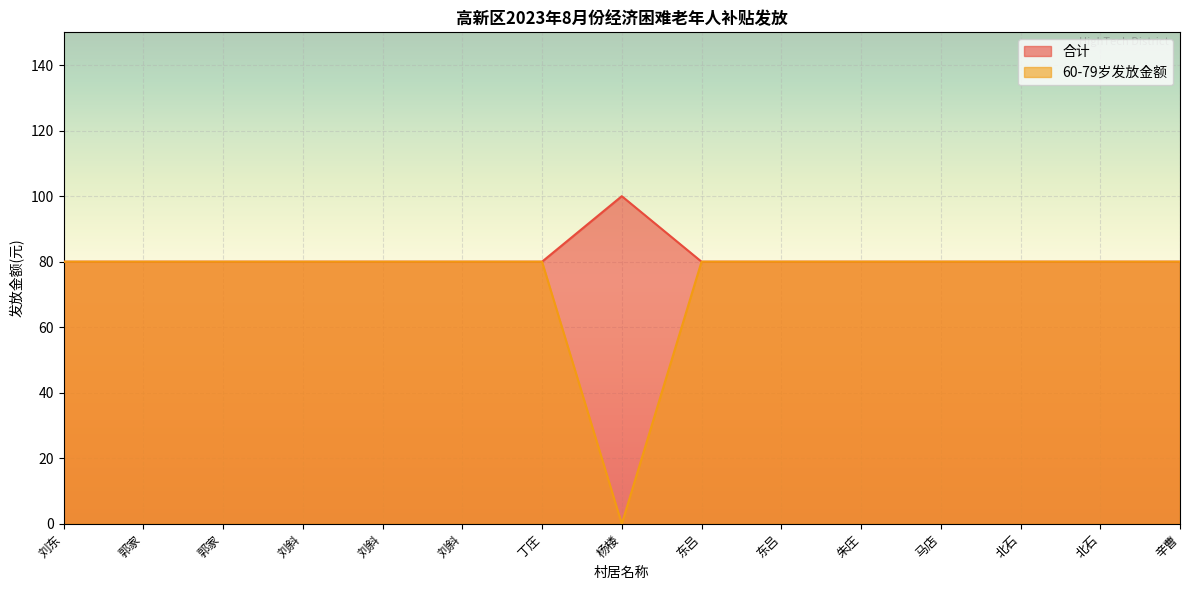

What is the label of the 14th point from the right?

郭家